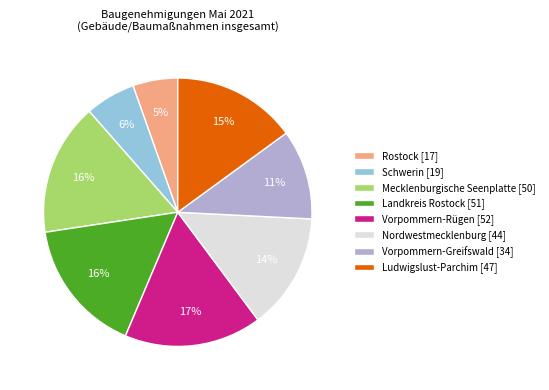

How many segments does this pie chart have?

8